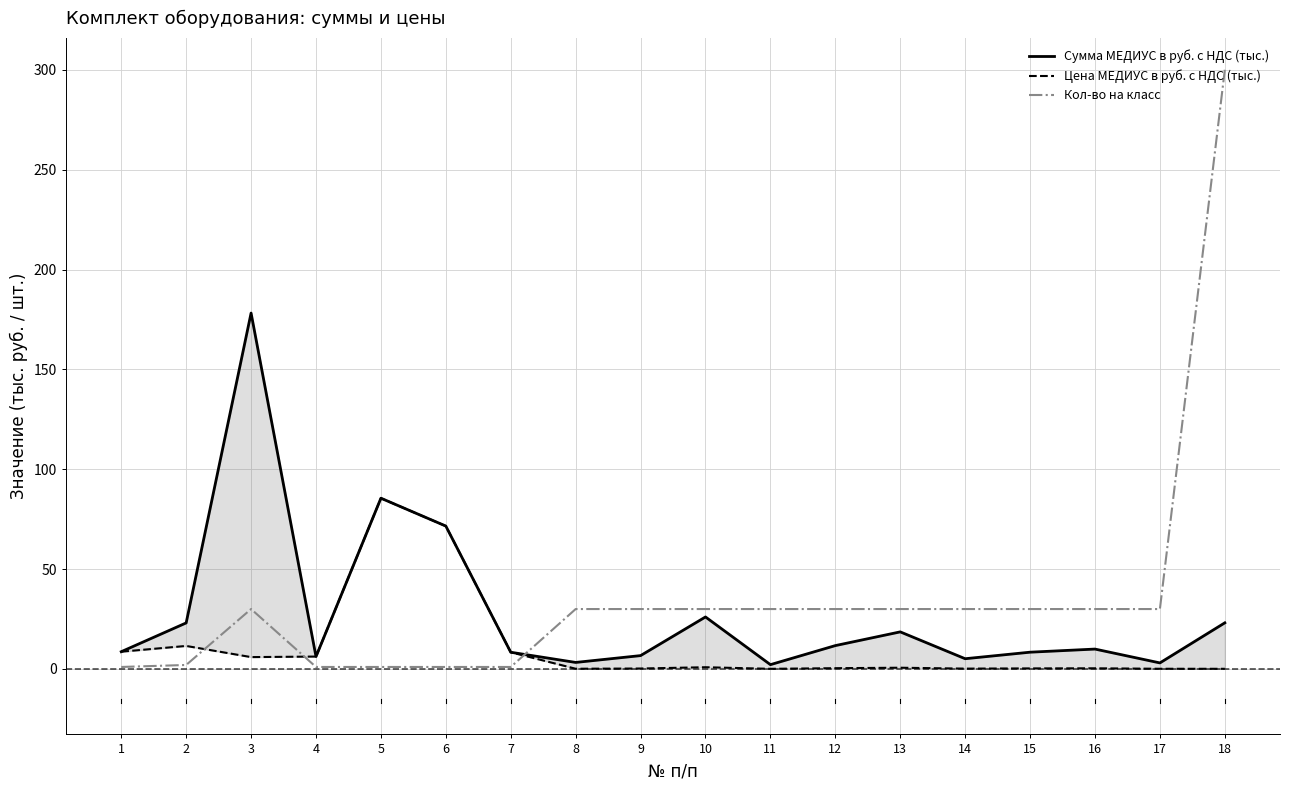

The value of Сумма МЕДИУС в руб. с НДС (тыс.) at 4 is 3.8. True or false?

False